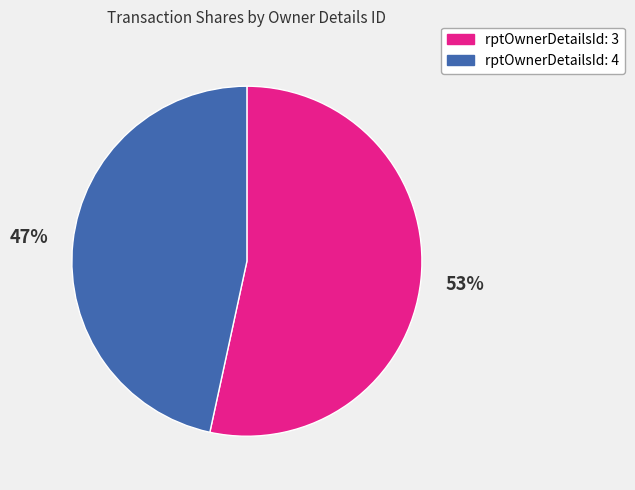

Between rptOwnerDetailsId: 4 and rptOwnerDetailsId: 3, which is larger?

rptOwnerDetailsId: 3